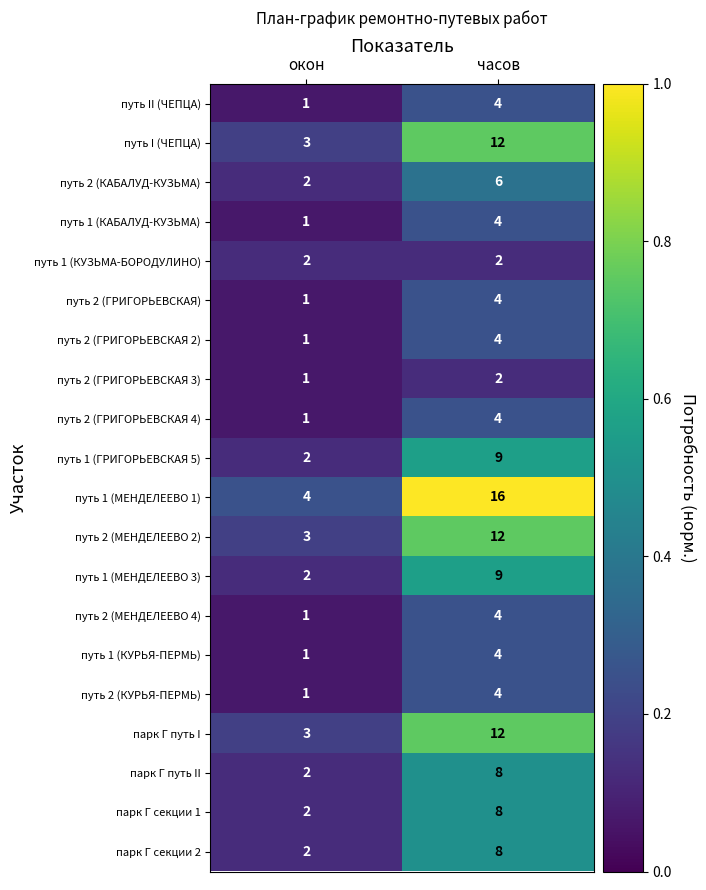

Rank the categories by путь 2 (МЕНДЕЛЕЕВО 2) value from lowest to highest.

окон, часов